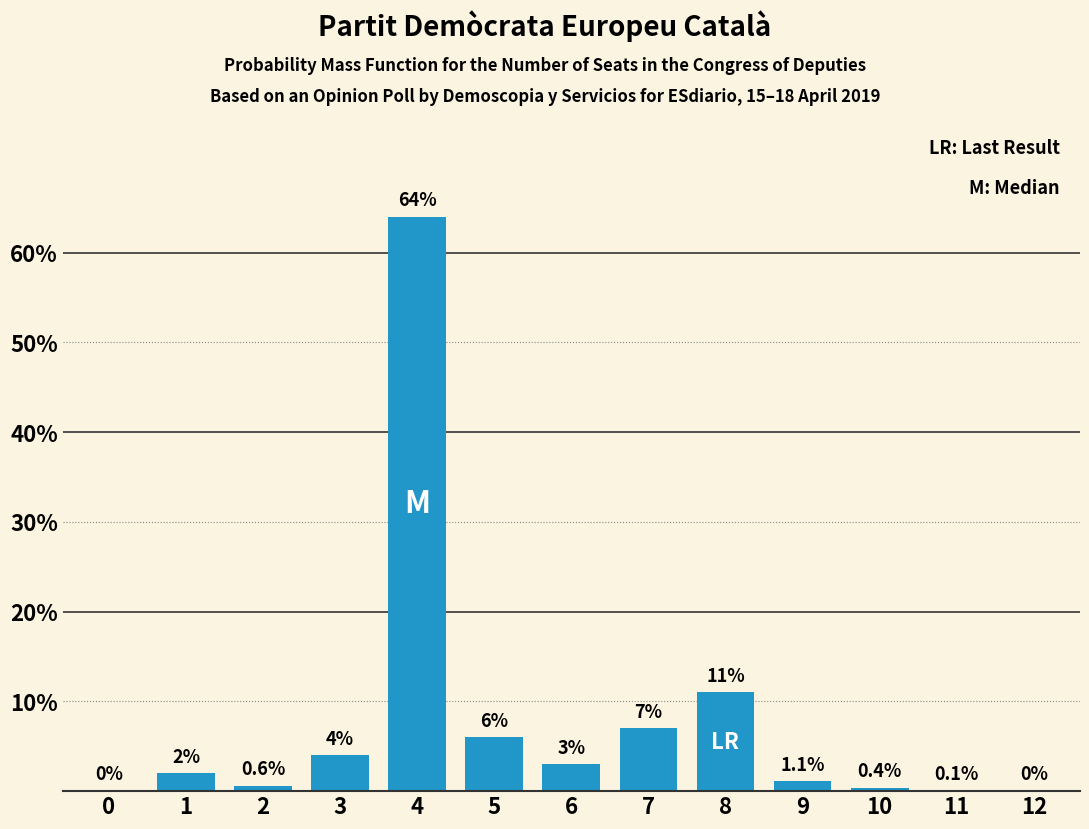

Reading left to right, what are all the values shown in this chart?

0=0.0	1=2.0	2=0.6	3=4.0	4=64.0	5=6.0	6=3.0	7=7.0	8=11.0	9=1.1	10=0.4	11=0.1	12=0.0